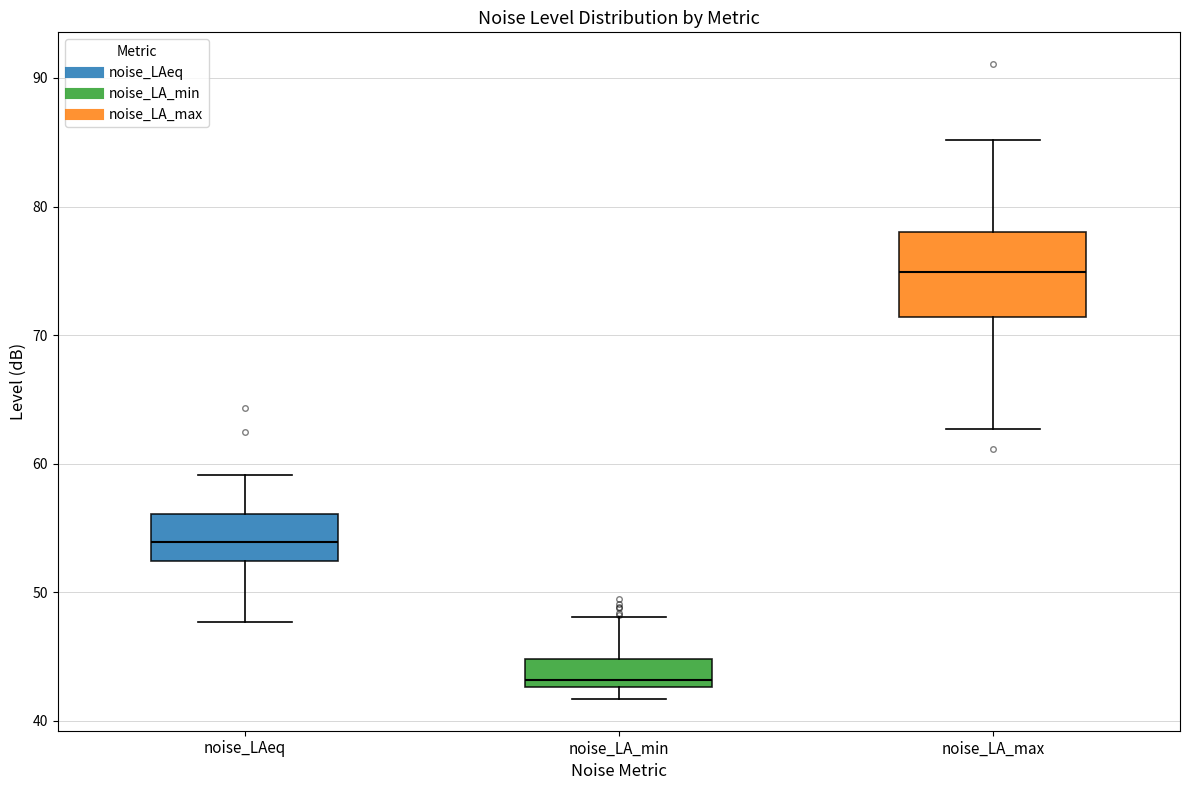

Reading left to right, transcribe this box plot: for each box, give where its median line is, the range the box spans, and where its two whiskers end, as read against the y-axis. The values are not printed on the chart, so give them approximately, as read against the axis.

noise_LAeq: median 54, box 52 to 56, whiskers 48 to 59
noise_LA_min: median 43 (just above the box's lower edge), box 43 to 45, whiskers 42 to 48
noise_LA_max: median 75, box 71 to 78, whiskers 63 to 85